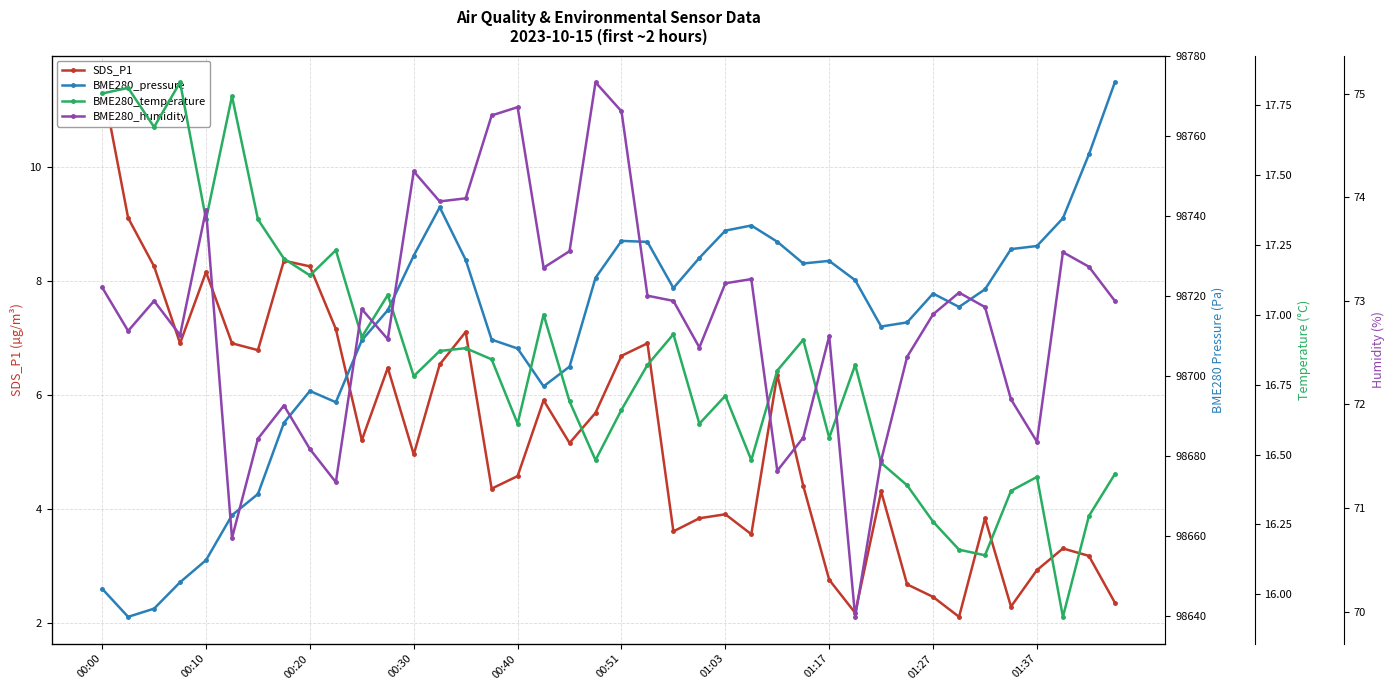

Where is BME280_pressure nearest to the value 98706?

00:40